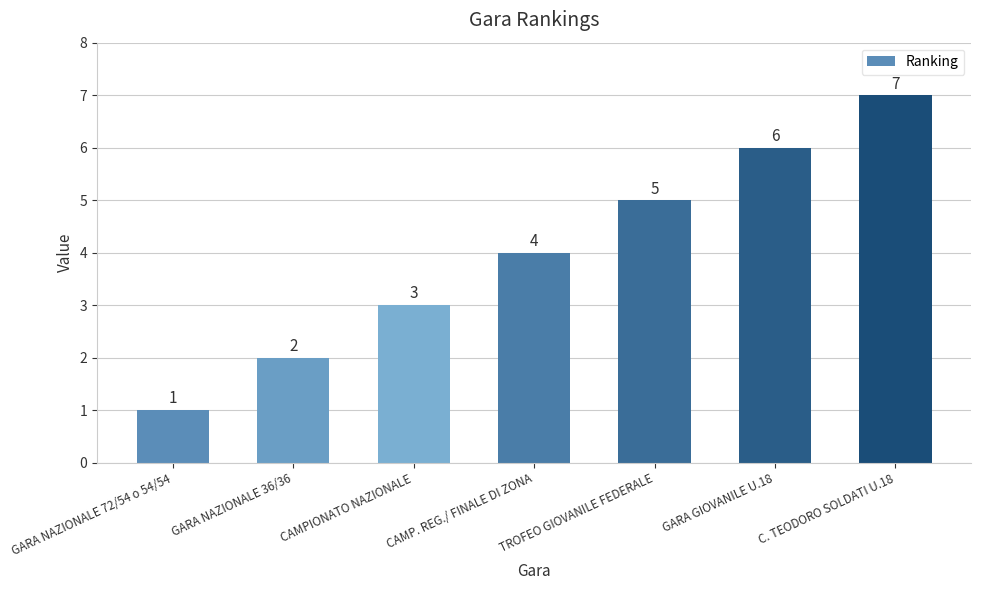

Where is the data nearest to the value 4?

CAMP. REG./ FINALE DI ZONA